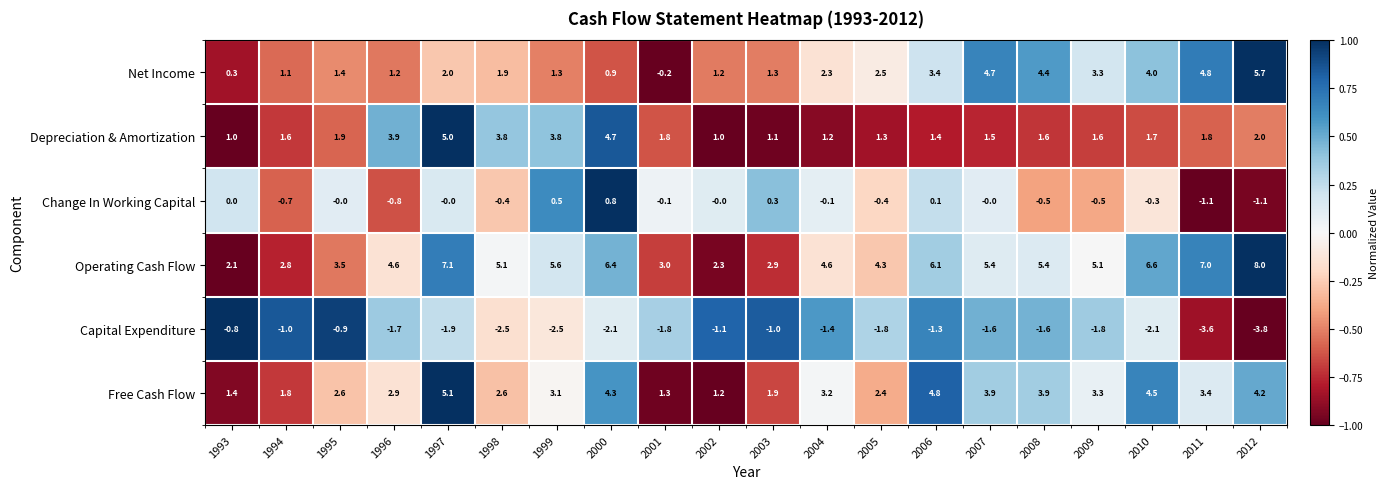

The Net Income series shows 1.7 at 2002. True or false?

False